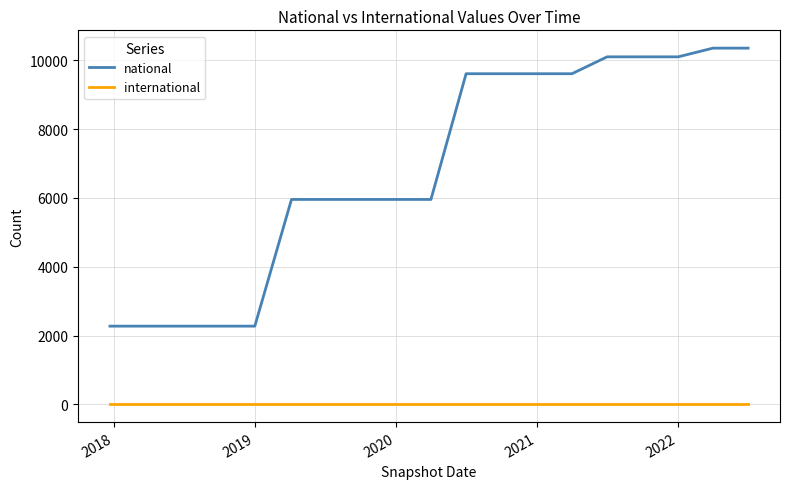

Which series has the largest range (max minus min)?

national